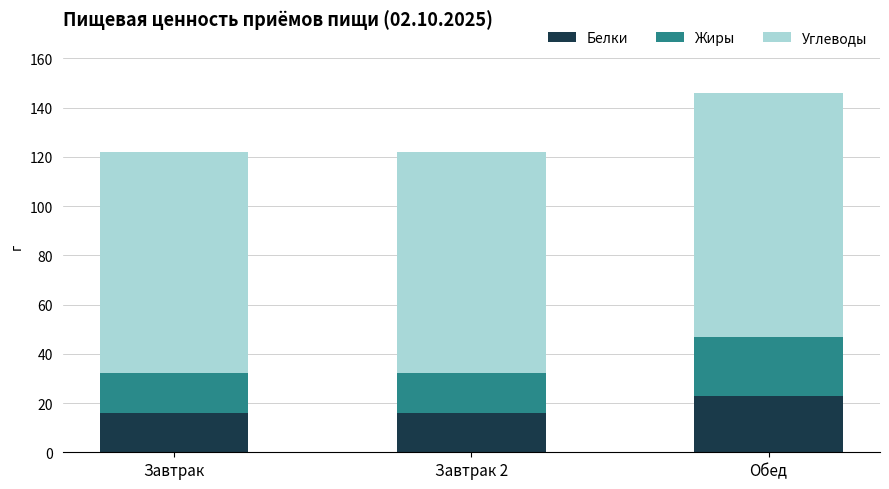

At which label does Белки reach its peak?

Обед